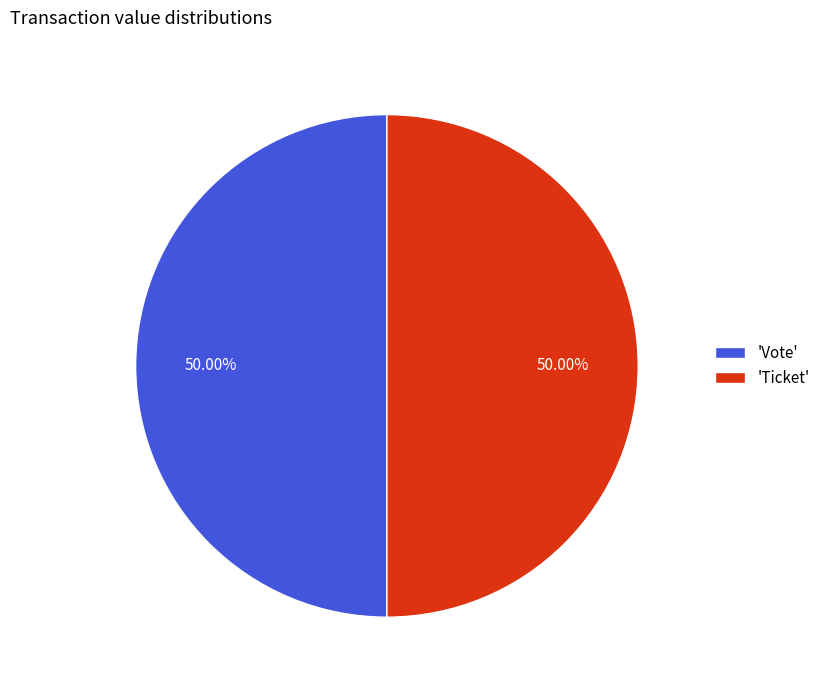

Approximately how many times larger is the value at 'Vote' compared to 'Ticket'?

1.0